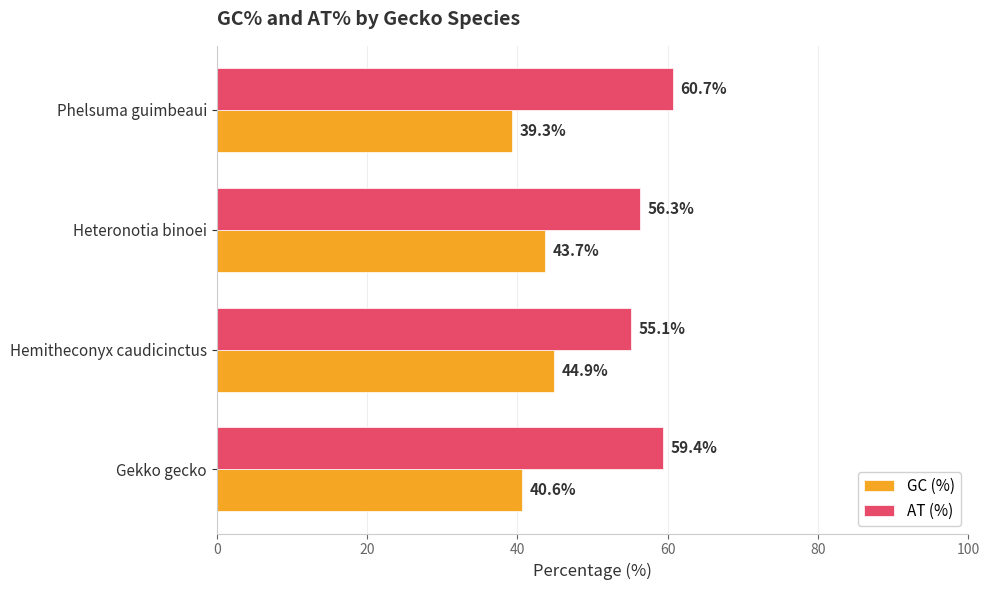

What is the average value of the AT (%) series?

57.9